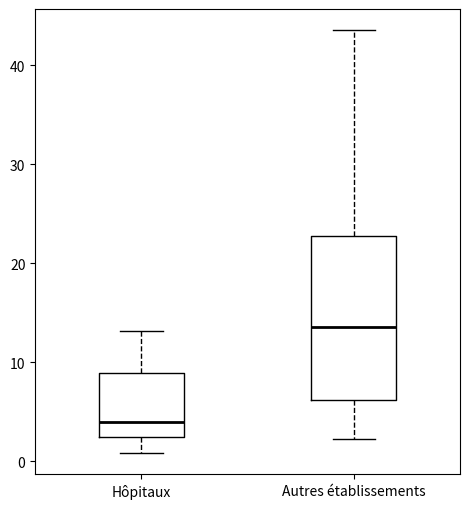

Reading left to right, transcribe this box plot: for each box, give where its median line is, the range the box spans, and where its two whiskers end, as read against the y-axis. The values are not printed on the chart, so give them approximately, as read against the axis.

Hôpitaux: median 4, box 2 to 9, whiskers 1 to 13
Autres établissements: median 14, box 6 to 23, whiskers 2 to 44